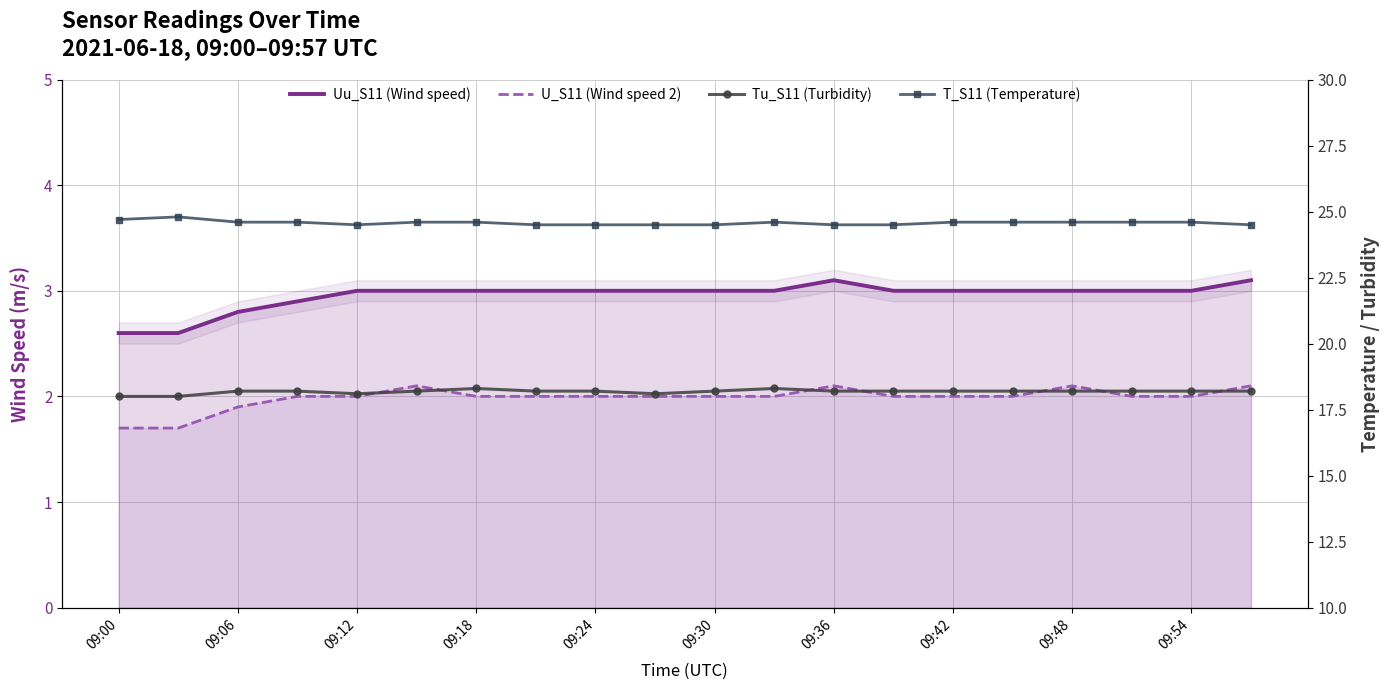

At how many categories does at least one series exceed 4?

20